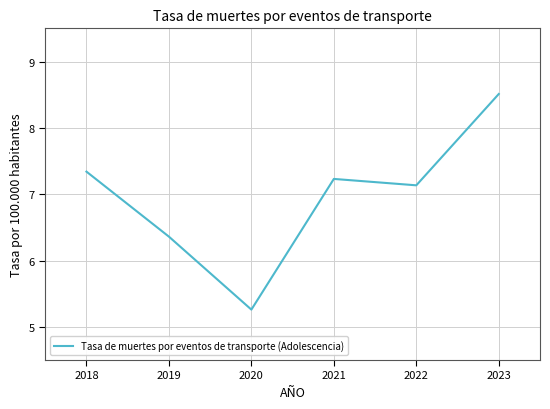

At which label does the data first exceed 7?

2018